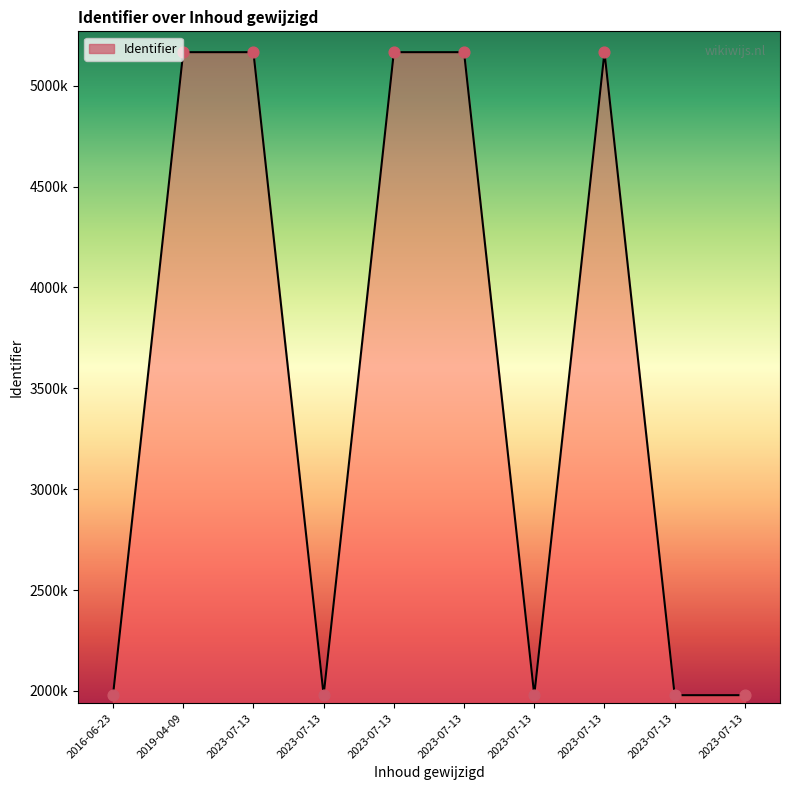

What is the change in value from 2016-06-23 to 2023-07-13?

+3186666